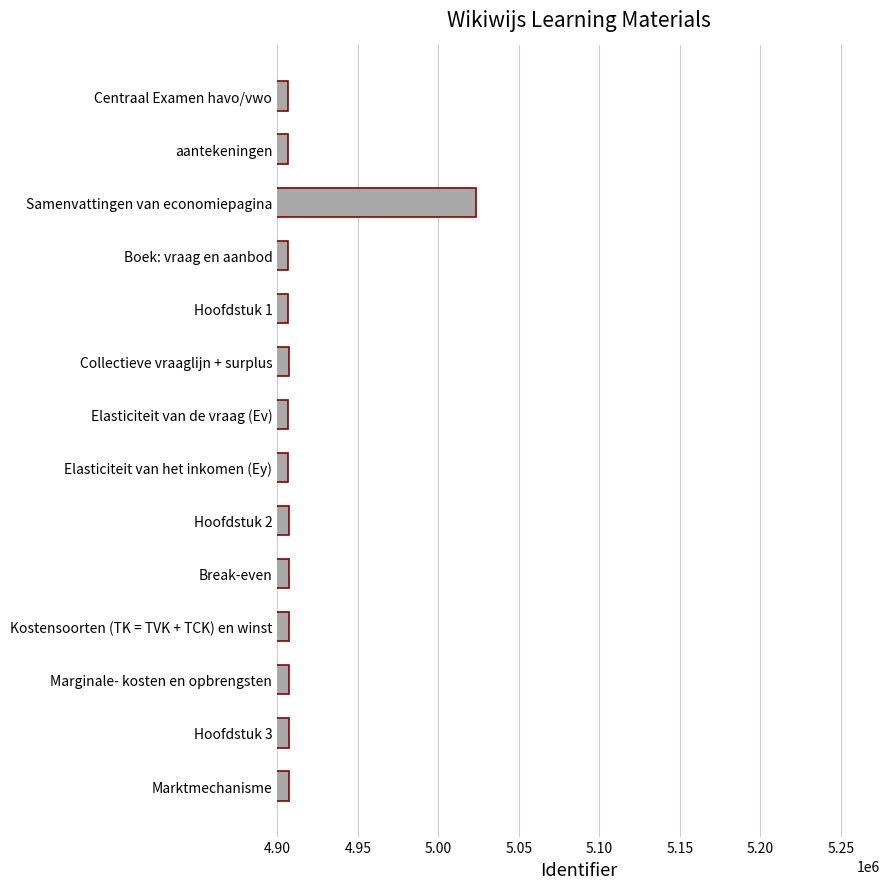

What value does the data have at Boek: vraag en aanbod?

4906983